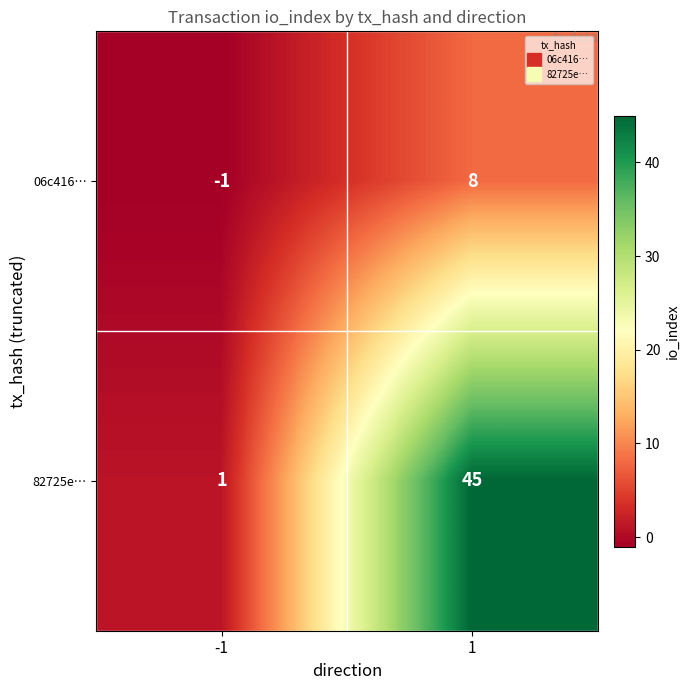

Which label corresponds to the smallest value in the chart?

-1